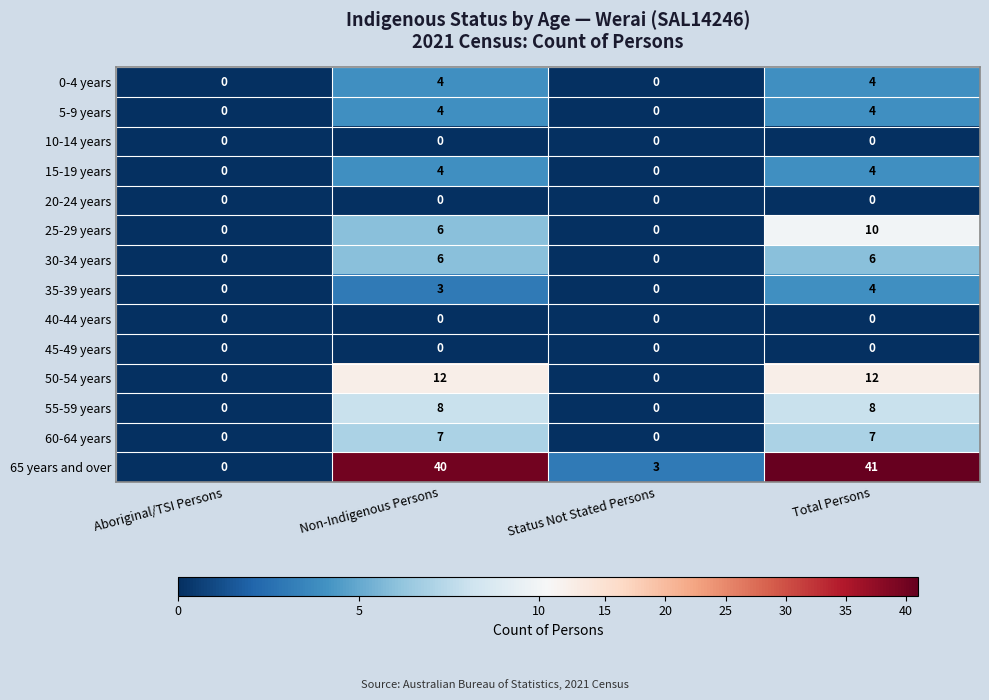

What is the maximum value shown in the chart?

41